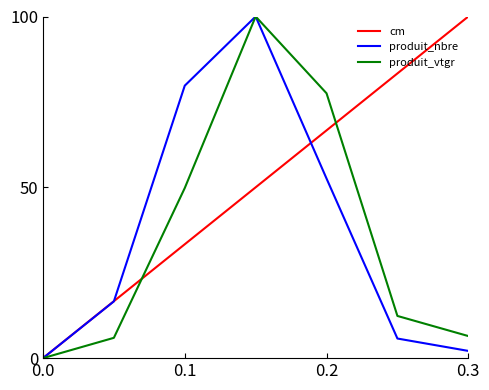

Reading left to right, extract all data points from this chart.

cm: 0.0	16.7	33.3	50.0	66.7	83.3	100.0
produit_nbre: 0.0	16.6	79.8	100.0	52.6	5.7	2.1
produit_vtgr: 0.0	5.9	49.8	100.0	77.5	12.4	6.5